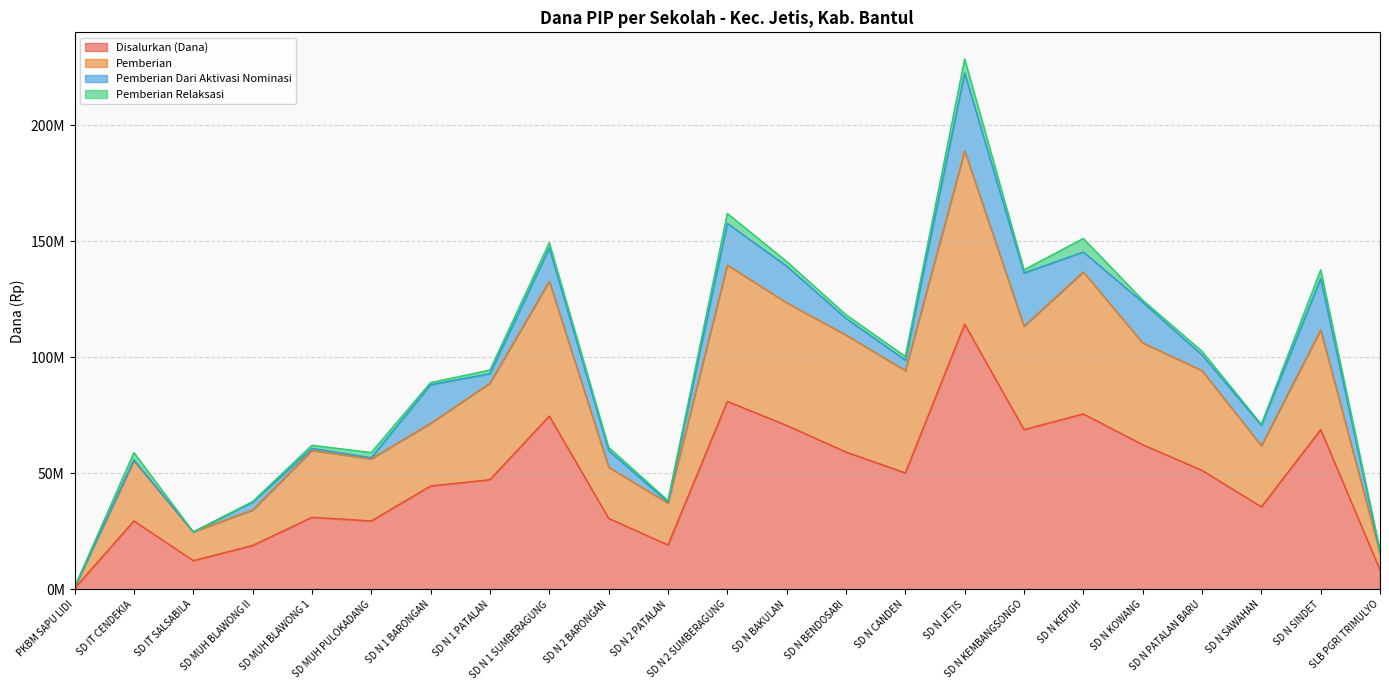

The value of Pemberian at SD N BAKULAN is 77241279. True or false?

False